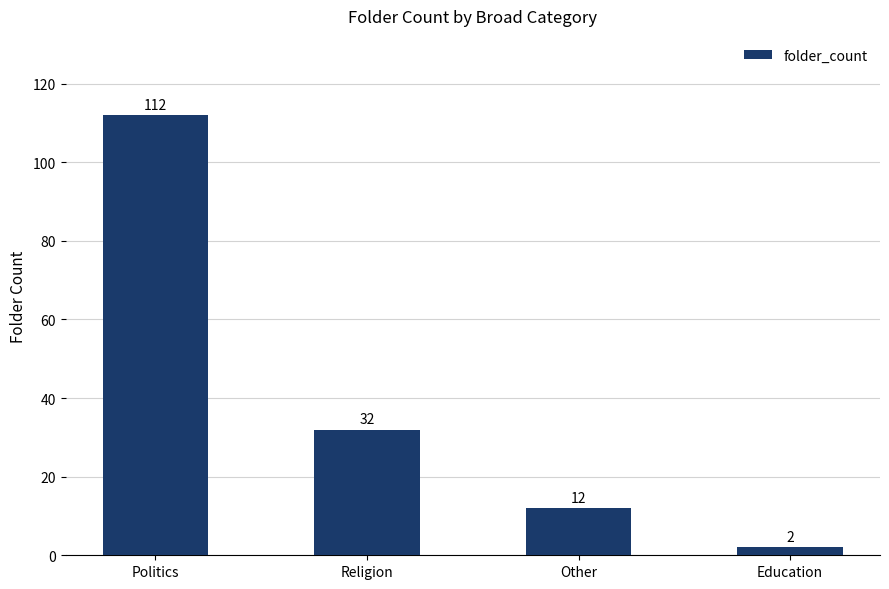

Where is the data nearest to the value 57?

Religion